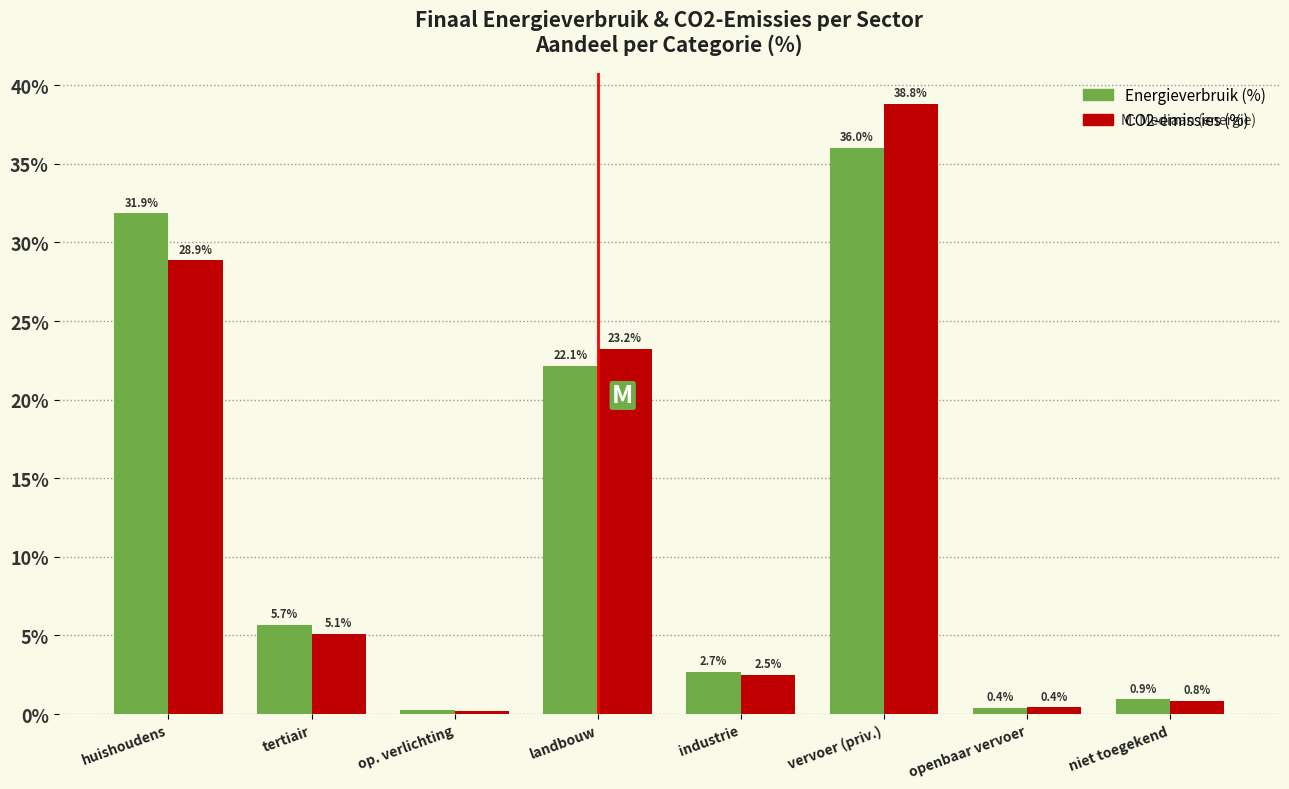

True or false: CO2-emissies (%) has a value of 5.1 at tertiair.

True